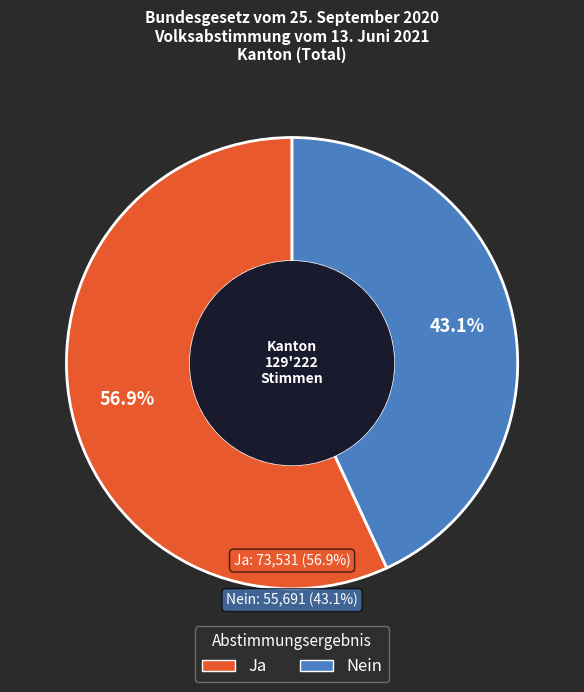

What portion of the pie excludes Ja?

43.1%